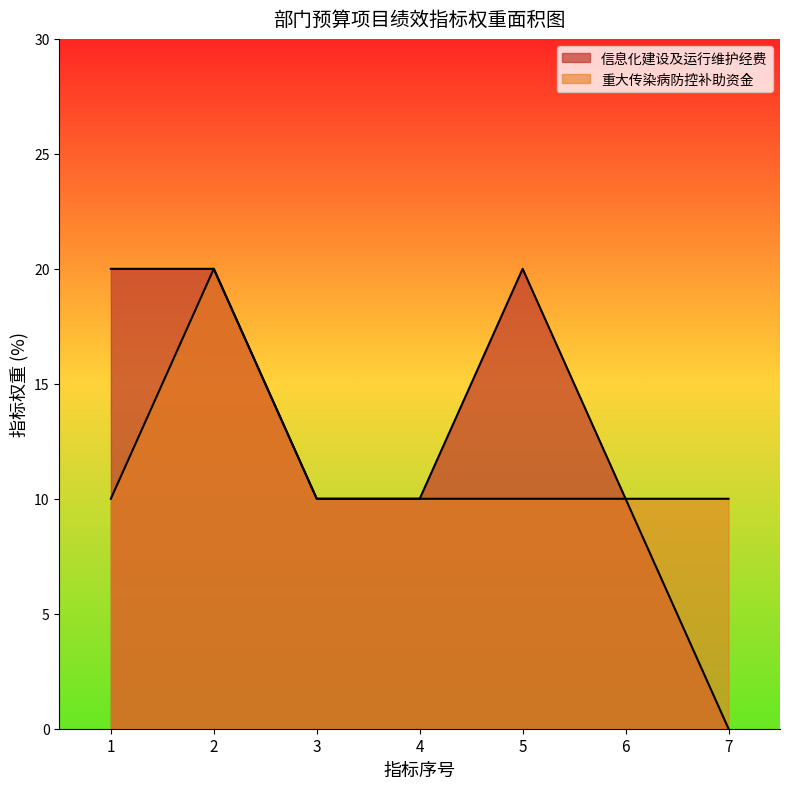

List the labels in order of value, smallest first.

1, 3, 4, 5, 6, 7, 2